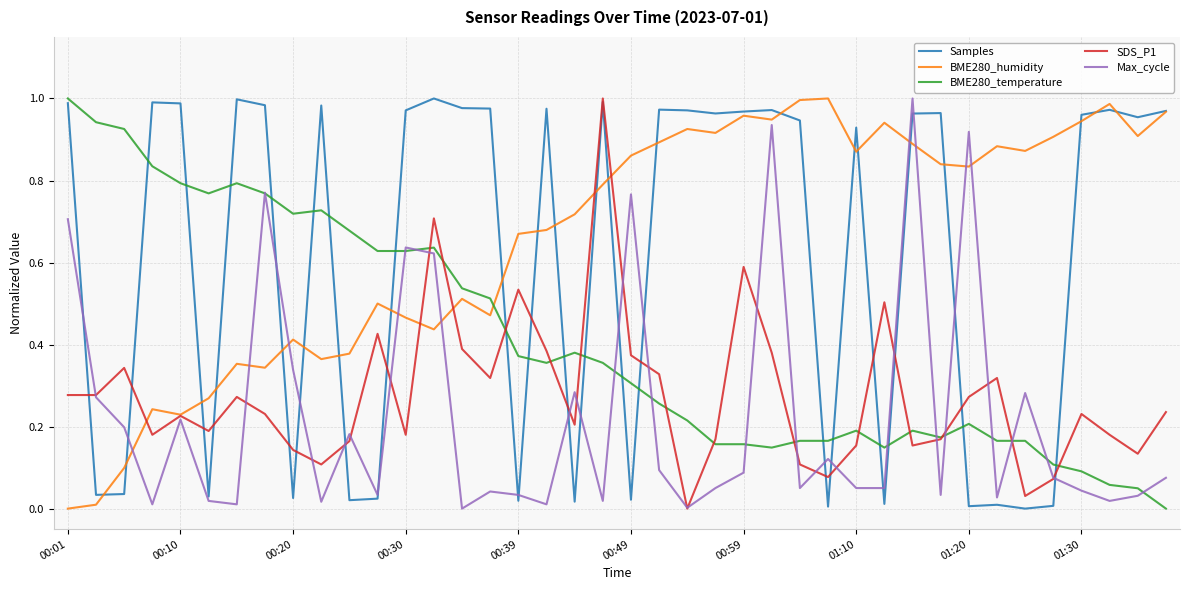

Which series ends up on top after the final intersection of BME280_humidity and SDS_P1?

BME280_humidity